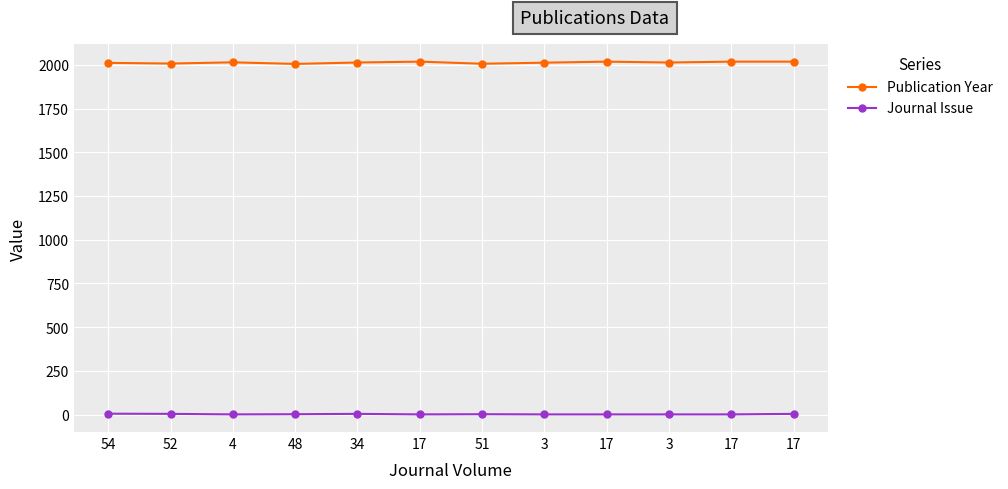

What is the difference between the maximum and second lowest values in the Publication Year series?

12